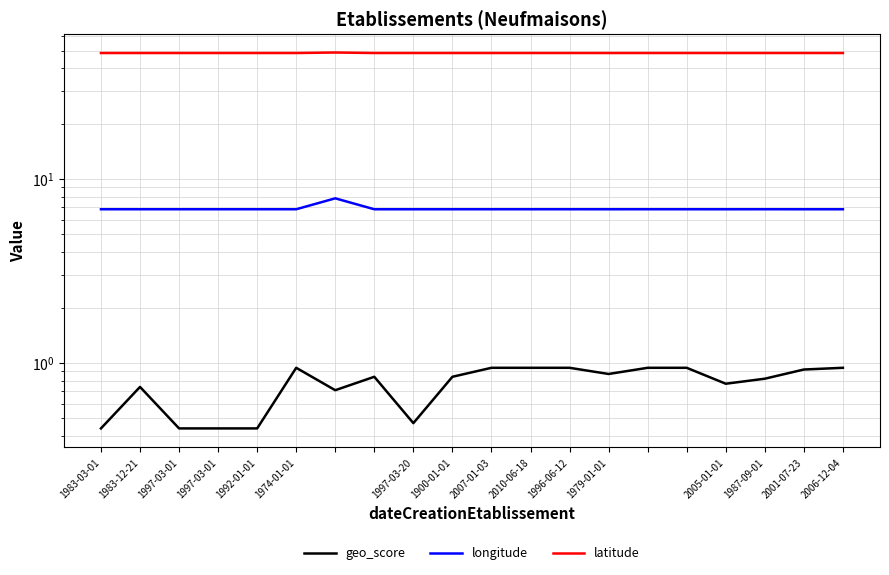

True or false: longitude and latitude intersect in this chart.

False